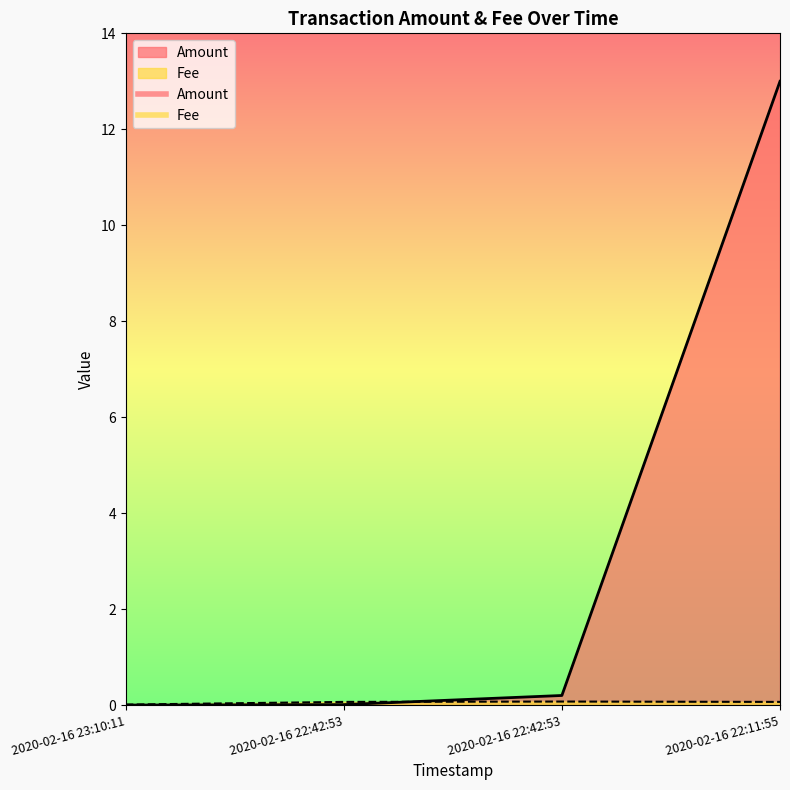

What is the total value across all series at 2020-02-16 22:42:53?

0.1